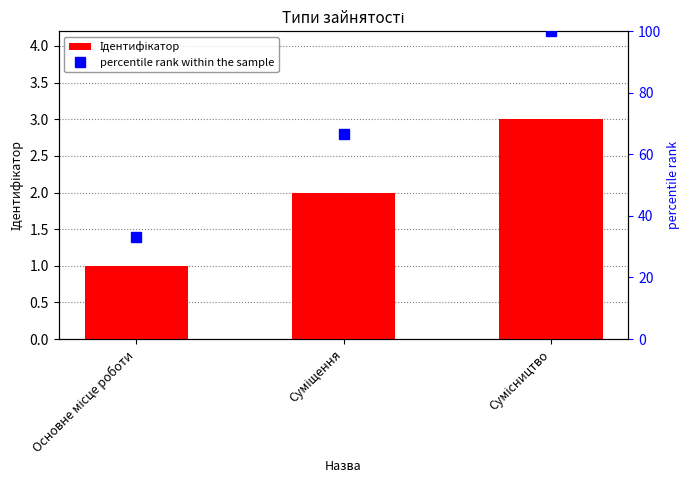

Is it true that Ідентифікатор equals 1.6 at Основне місце роботи?

False